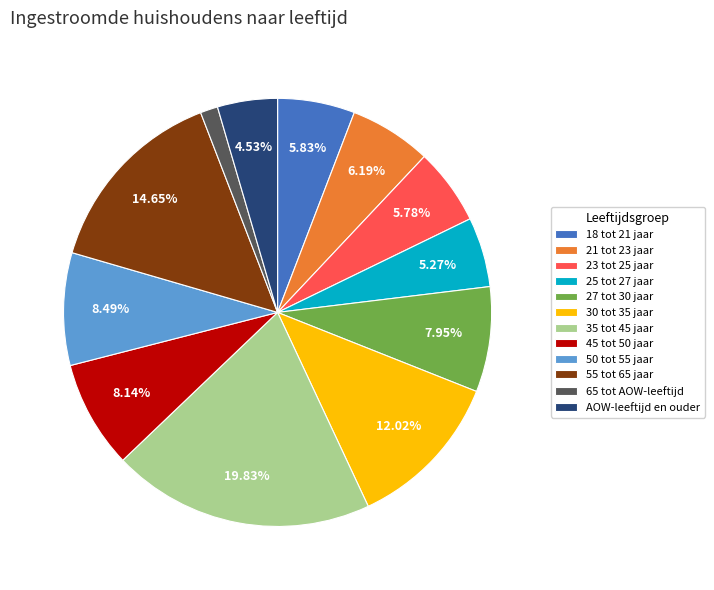

The 35 tot 45 jaar slice represents 20% of the pie. True or false?

True